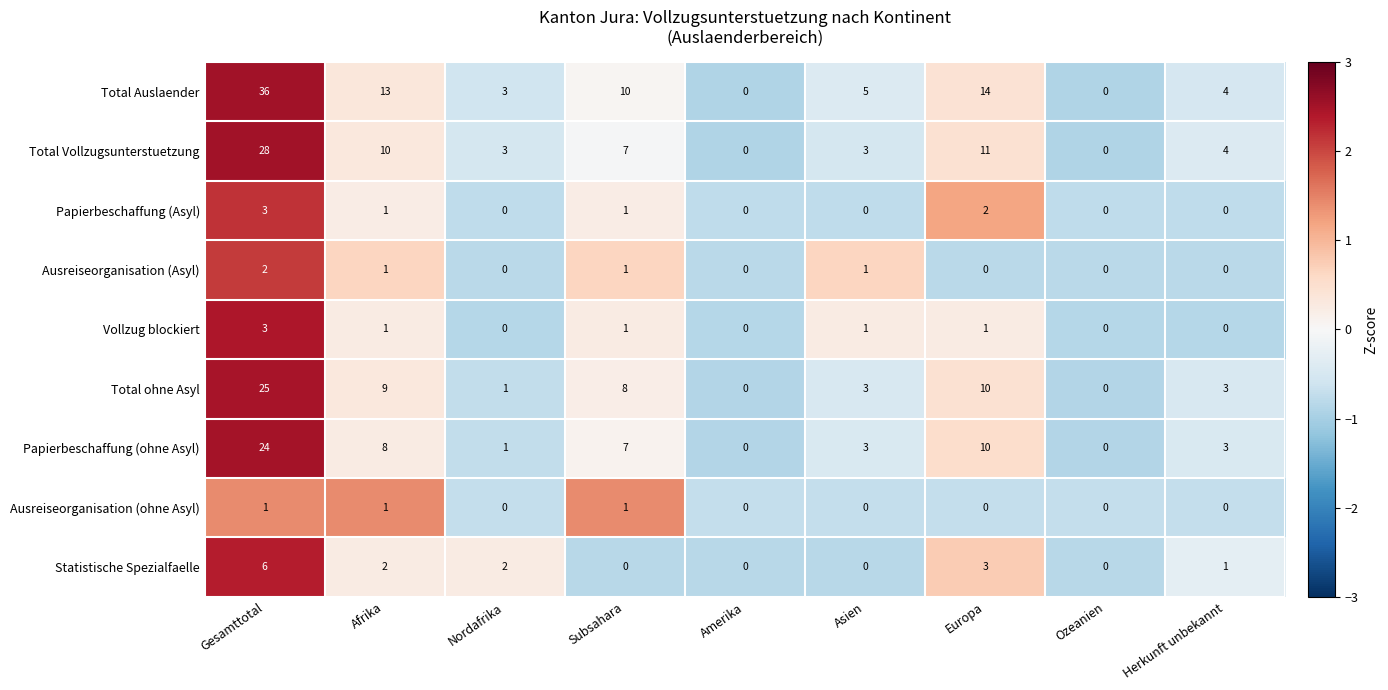

True or false: Ausreiseorganisation (ohne Asyl) has a value of 0 at Herkunft unbekannt.

True